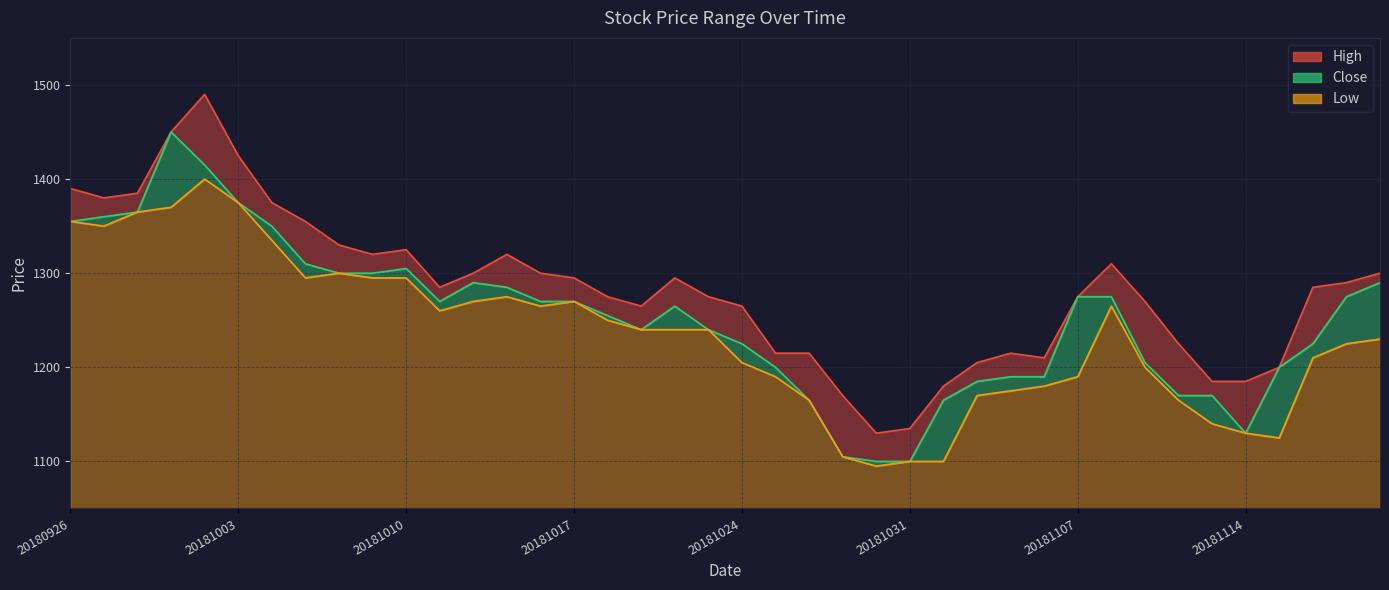

What is the sum of all Low values?

49410